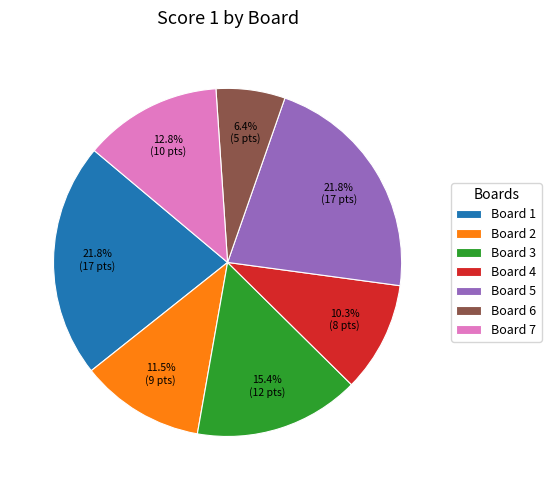

How many segments does this pie chart have?

7